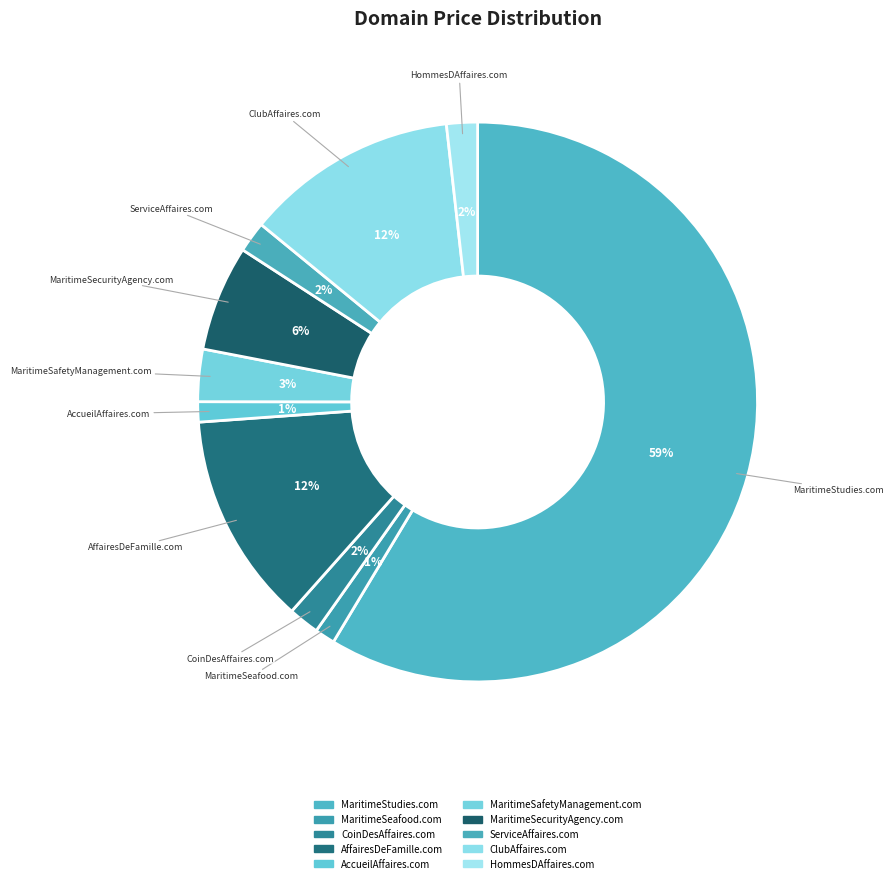

What is the total percentage of MaritimeSeafood.com and AffairesDeFamille.com?

13.5%